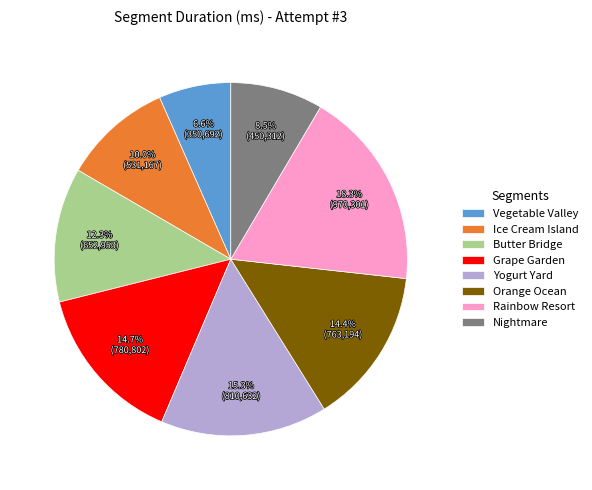

To the nearest percent, what portion does Vegetable Valley represent?

7%